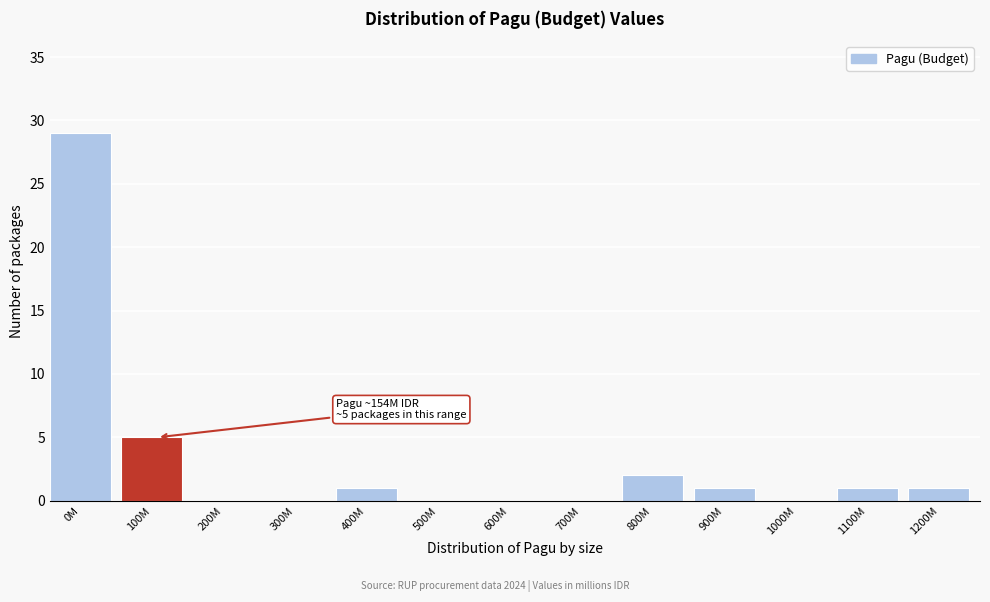

Reading left to right, extract all data points from this chart.

0M=29	100M=5	200M=0	300M=0	400M=1	500M=0	600M=0	700M=0	800M=2	900M=1	1000M=0	1100M=1	1200M=1